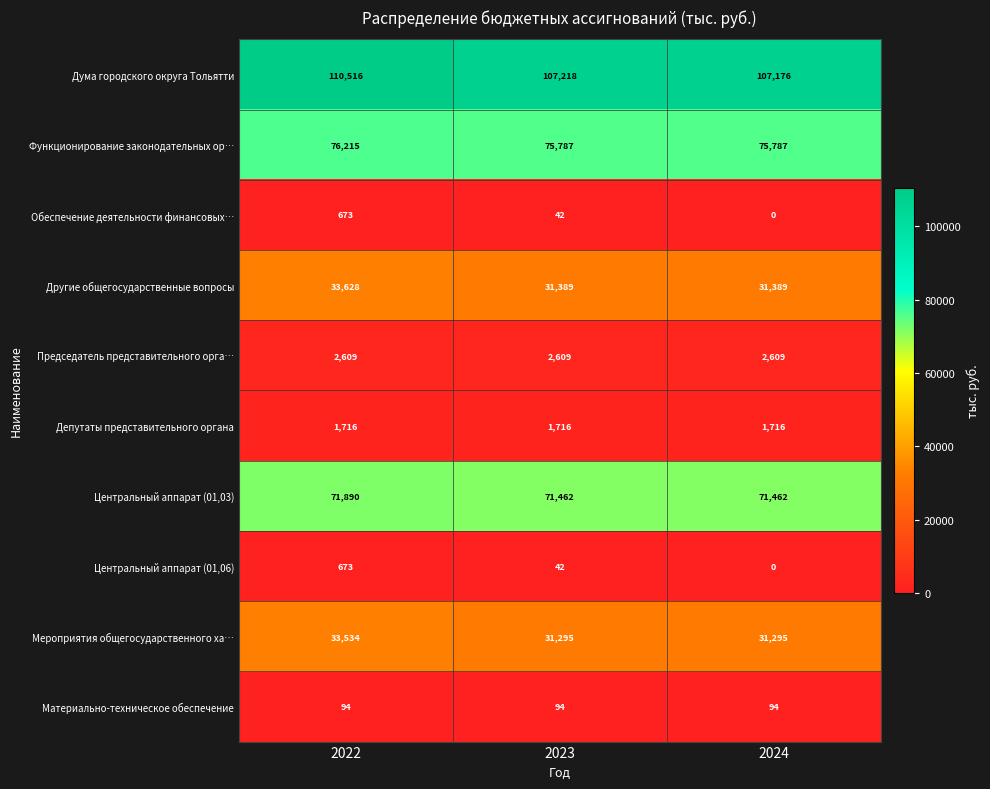

What is the approximate value of Мероприятия общегосударственного ха… at 2023, to the nearest 100?

31300